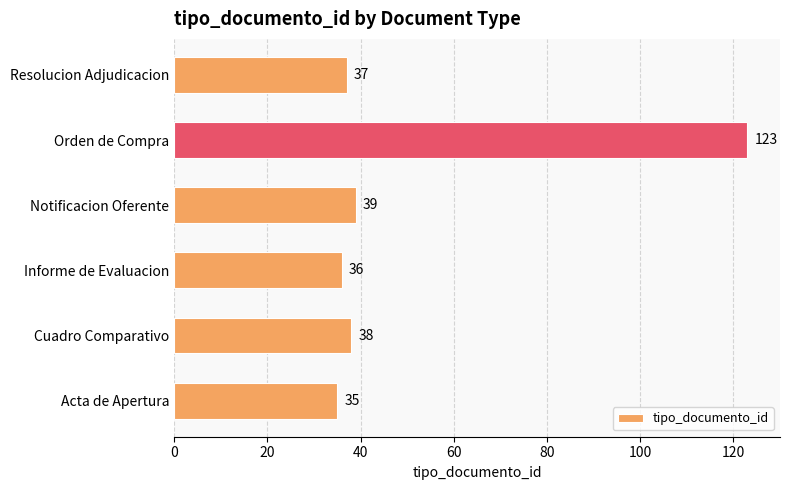

How many data points are less than 38?

3